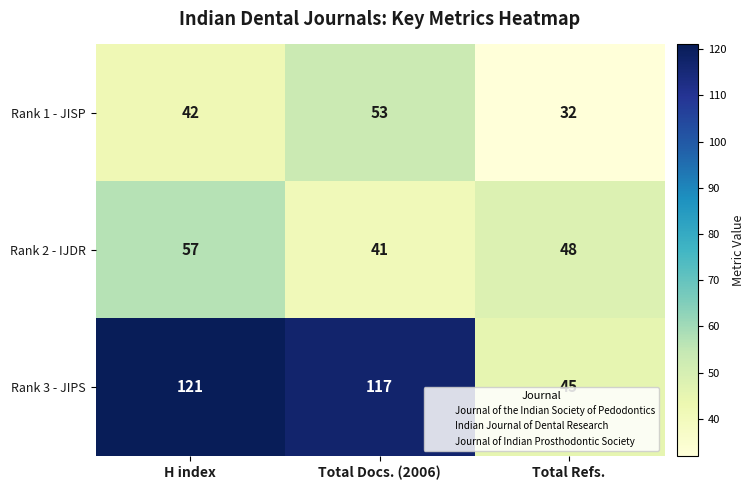

What is the minimum value shown in the chart?

32